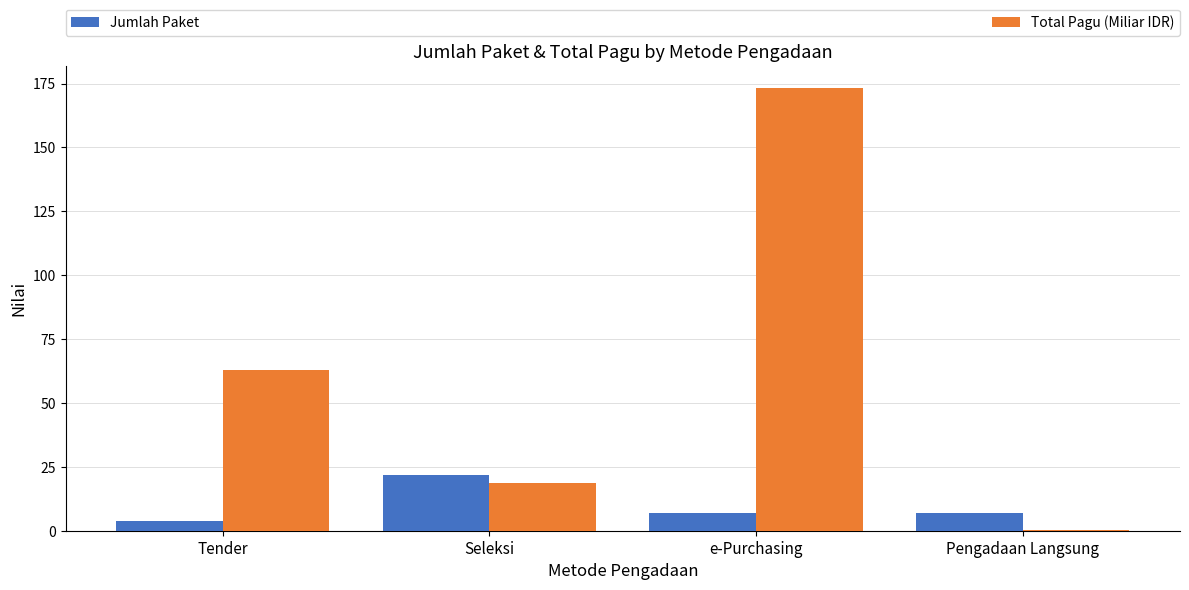

Does the chart contain stacked bars?

No